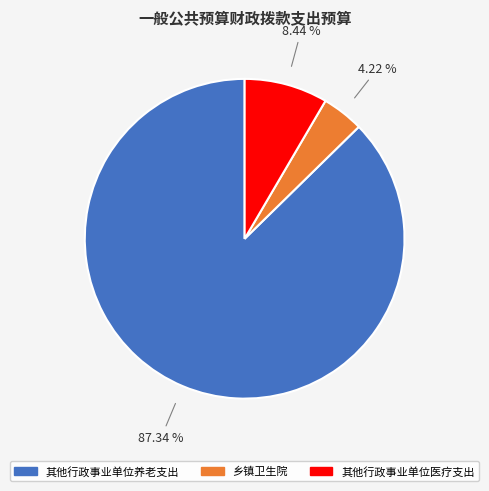

Which slice represents more than half of the pie?

其他行政事业单位养老支出